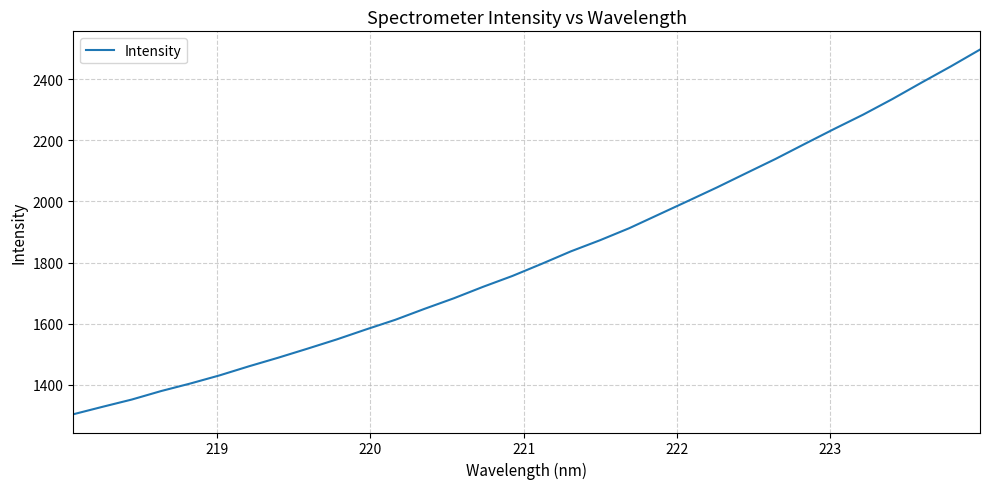

What is the greatest value displayed?

2496.5